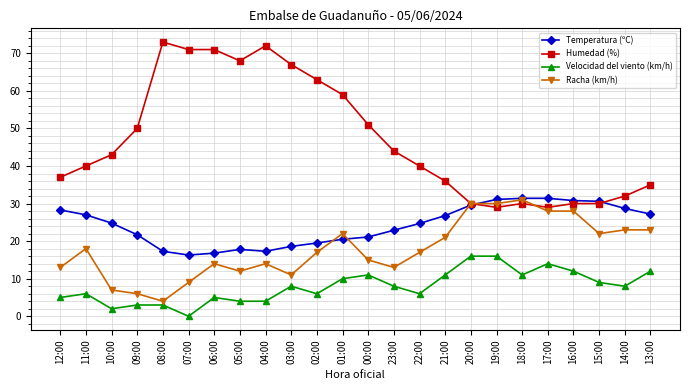

Where is Temperatura (ºC) nearest to the value 23?

23:00